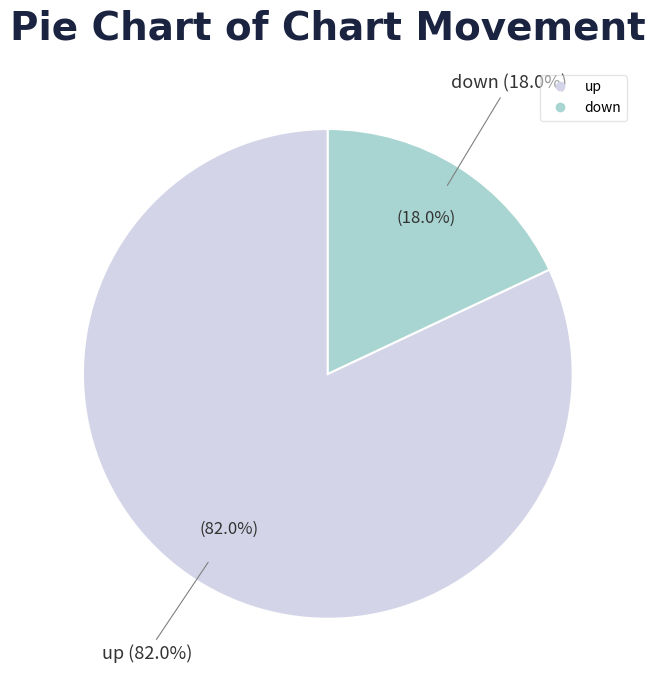

Which slice represents more than half of the pie?

up